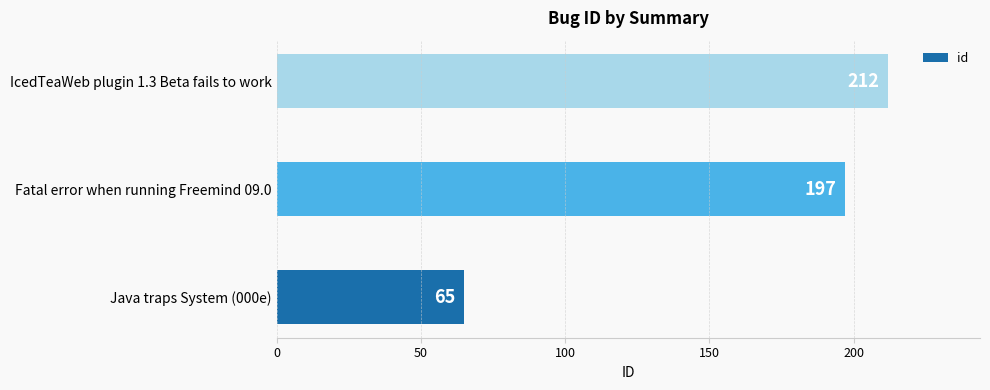

Reading bottom to top, what are all the values shown in this chart?

65	197	212